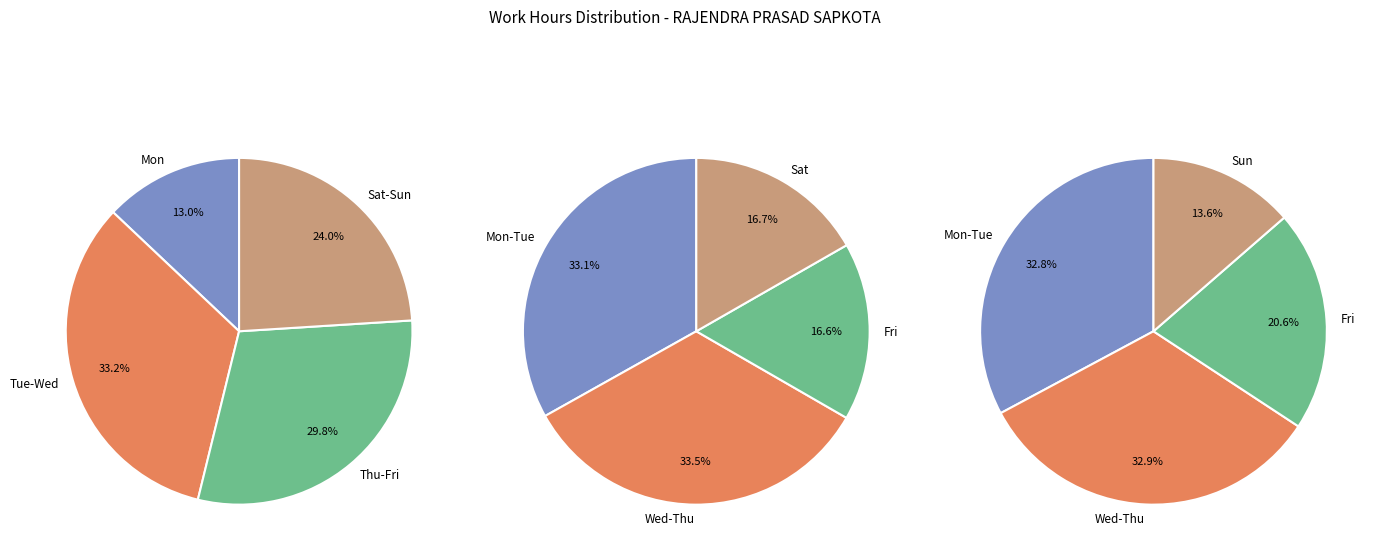

Is it true that Sun is 1% of the pie?

False